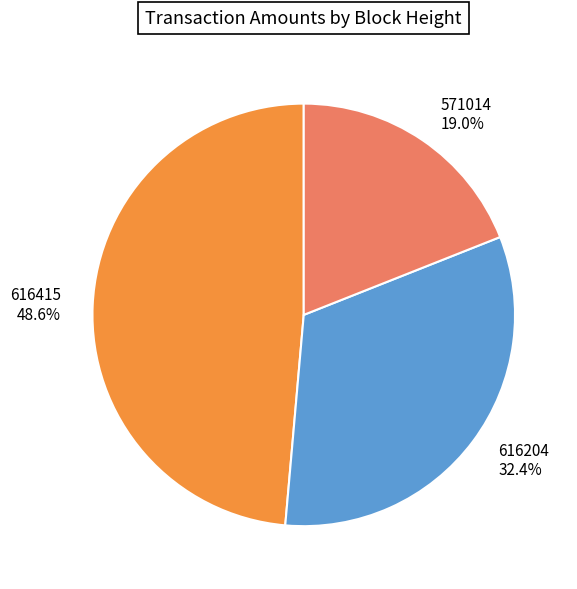

Is there a majority slice in this chart?

No